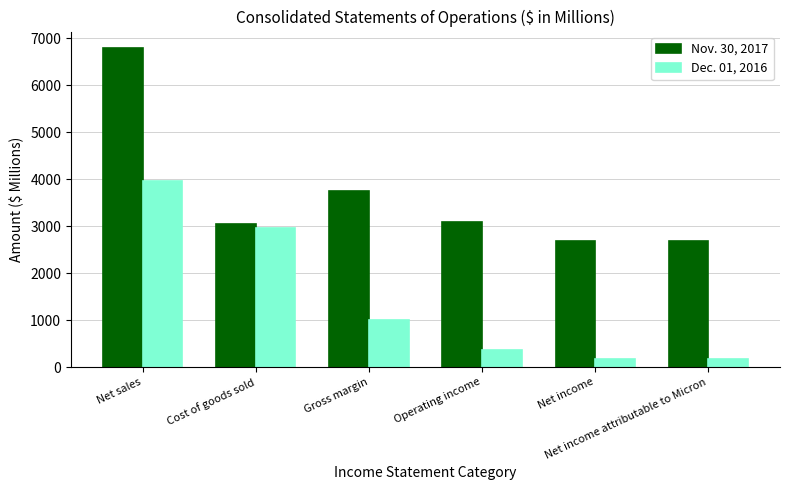

Which series has the largest total across all categories?

Nov. 30, 2017